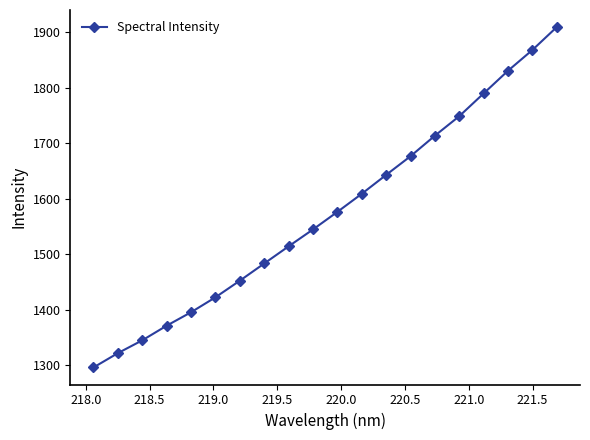

What is the difference between the maximum and second lowest values?

587.6